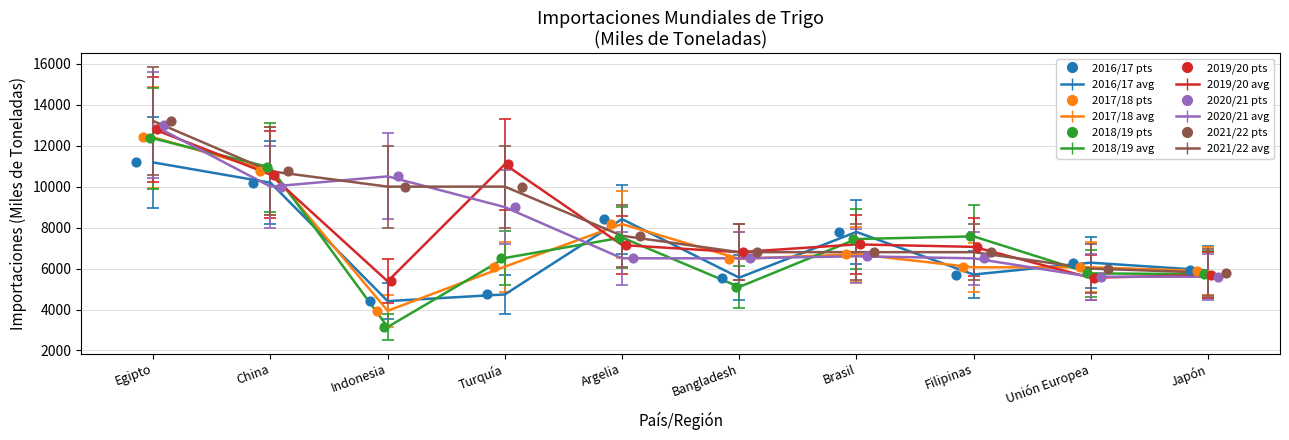

At which category is the sum across all series the highest?

Egipto